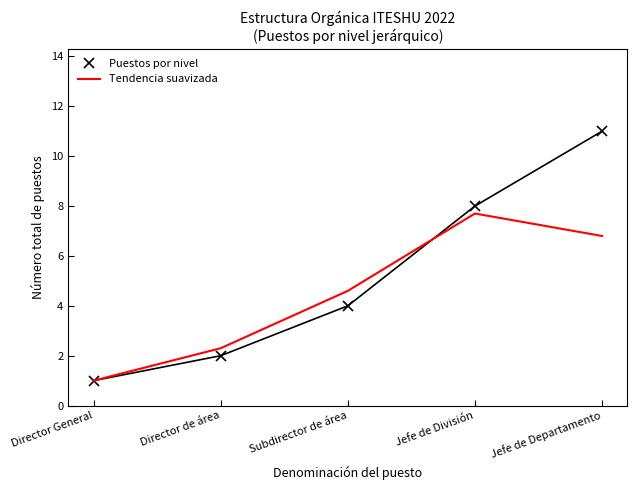

What position from the right is Jefe de División?

2